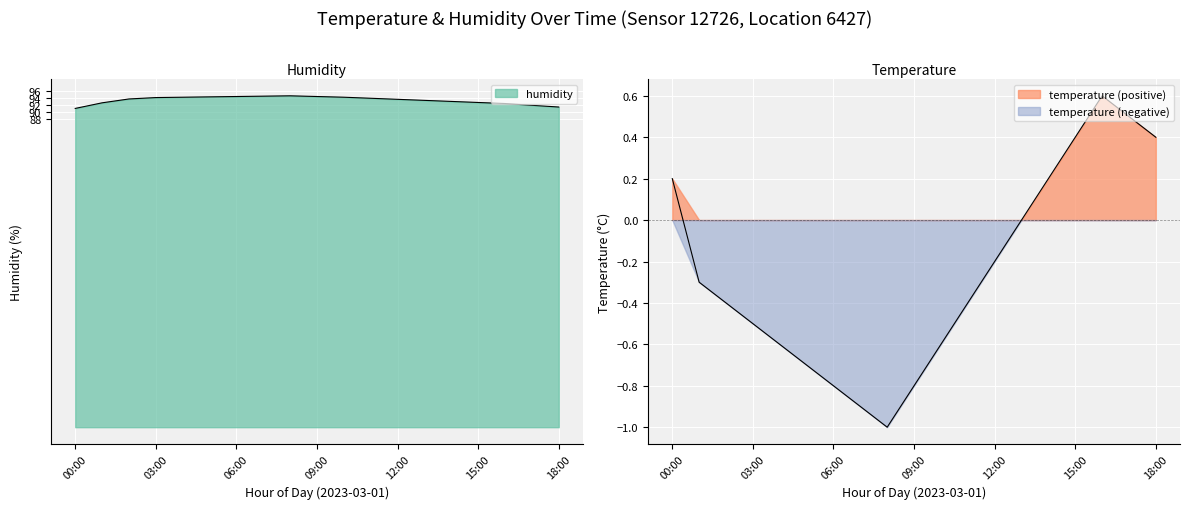

At which label does temperature reach its minimum?

08:00